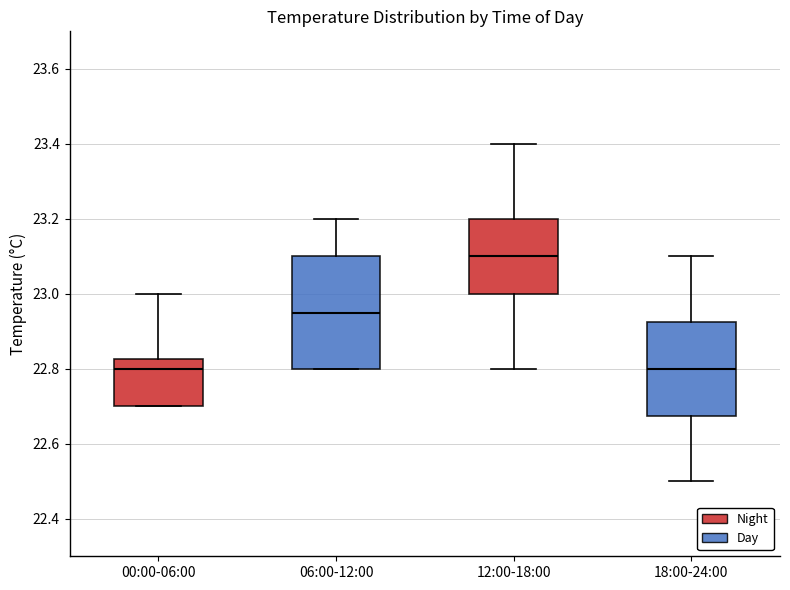

Which box's median line is the highest?

12:00-18:00